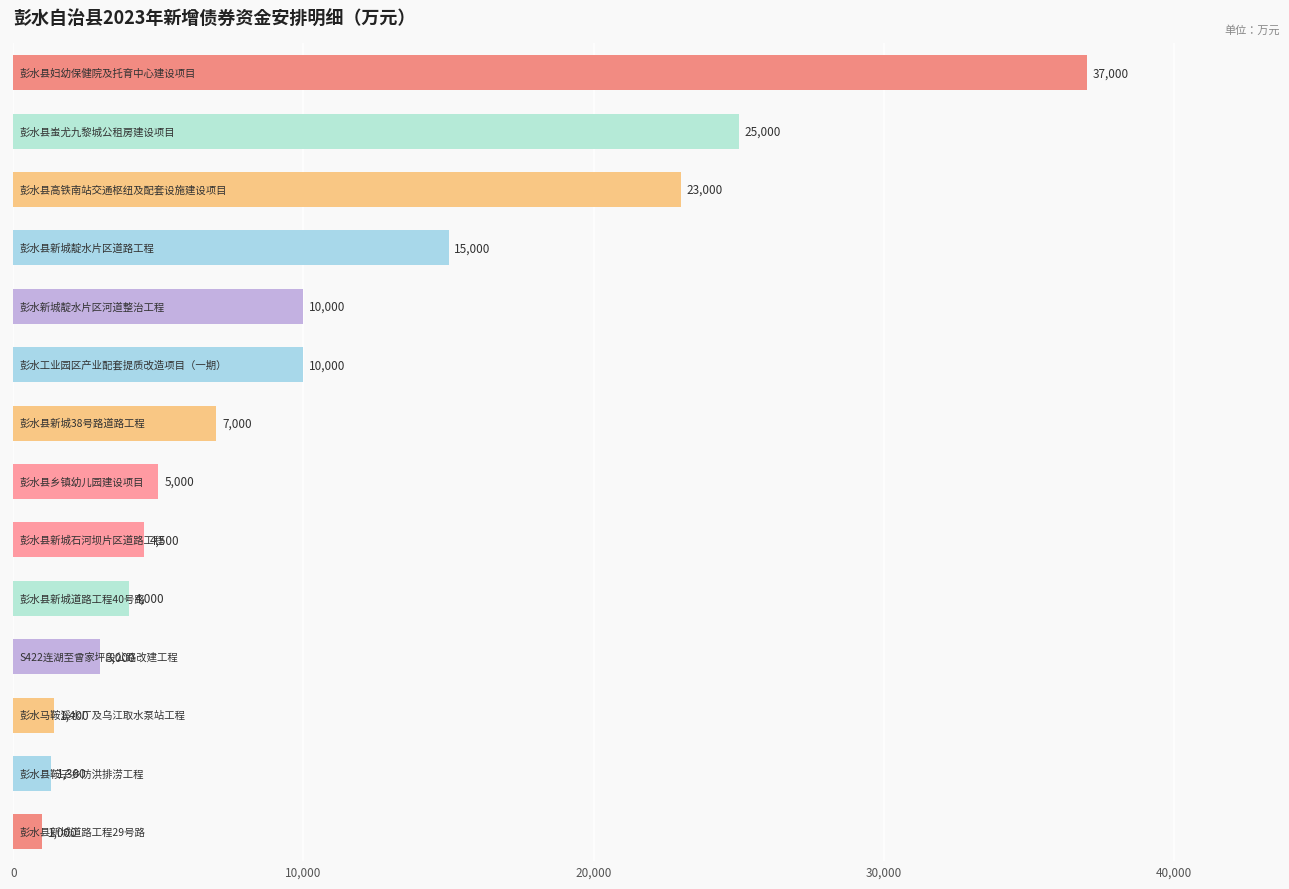

What is the minimum value shown in the chart?

1000